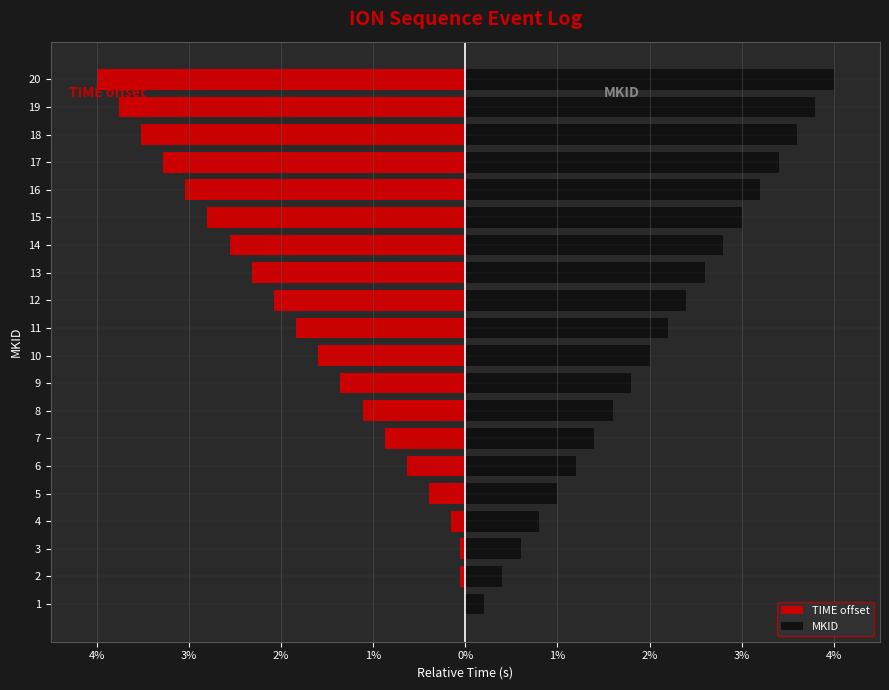

What is the sum of all MKID values?

42.0